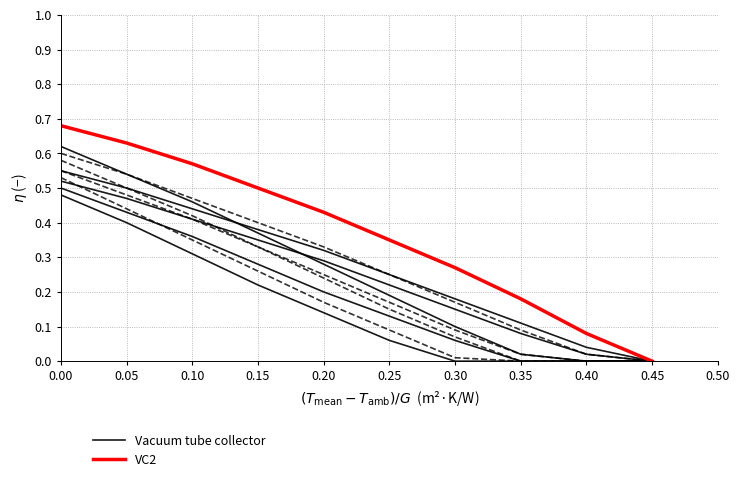

What is the difference between the highest and lowest values at 0.35?

0.1